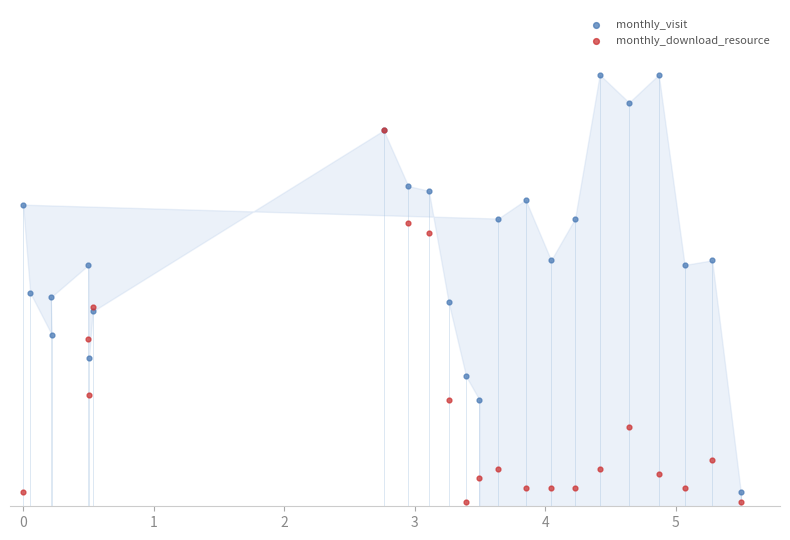

What are all the series names shown in the legend?

monthly_visit, monthly_download_resource